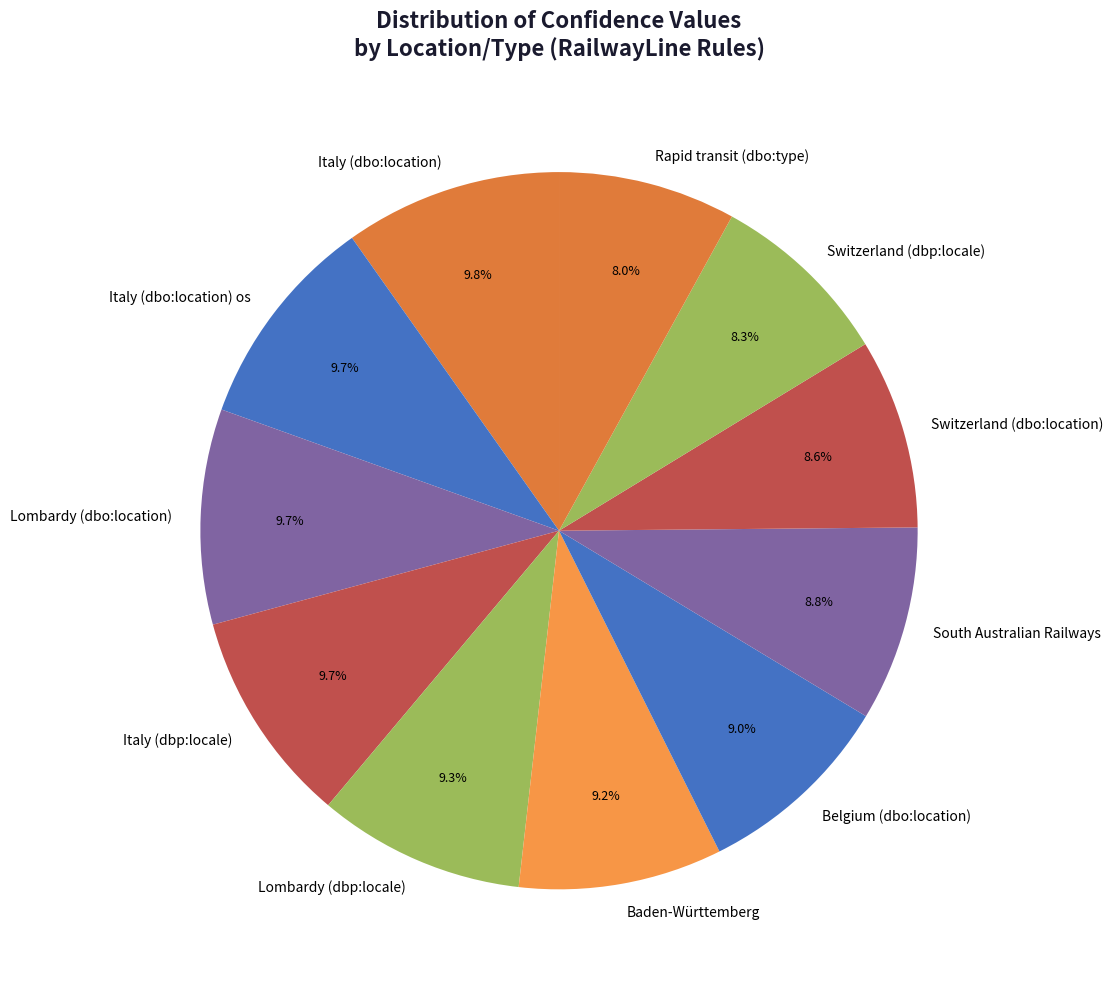

Between Italy (dbo:location) and Belgium (dbo:location), which is larger?

Italy (dbo:location)